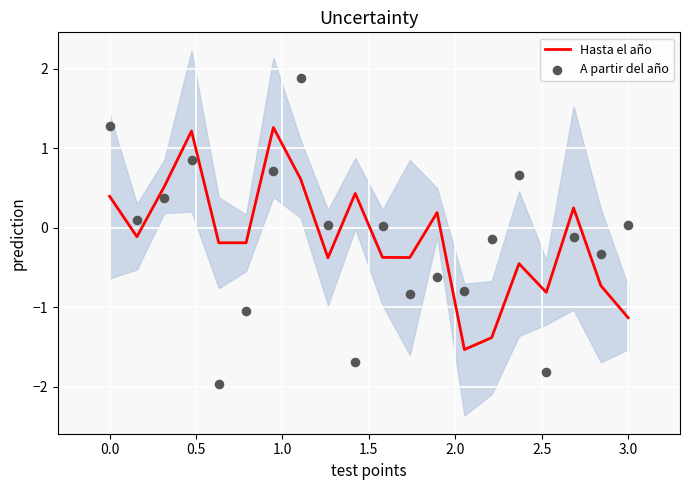

Which series has the largest total across all categories?

Hasta el año